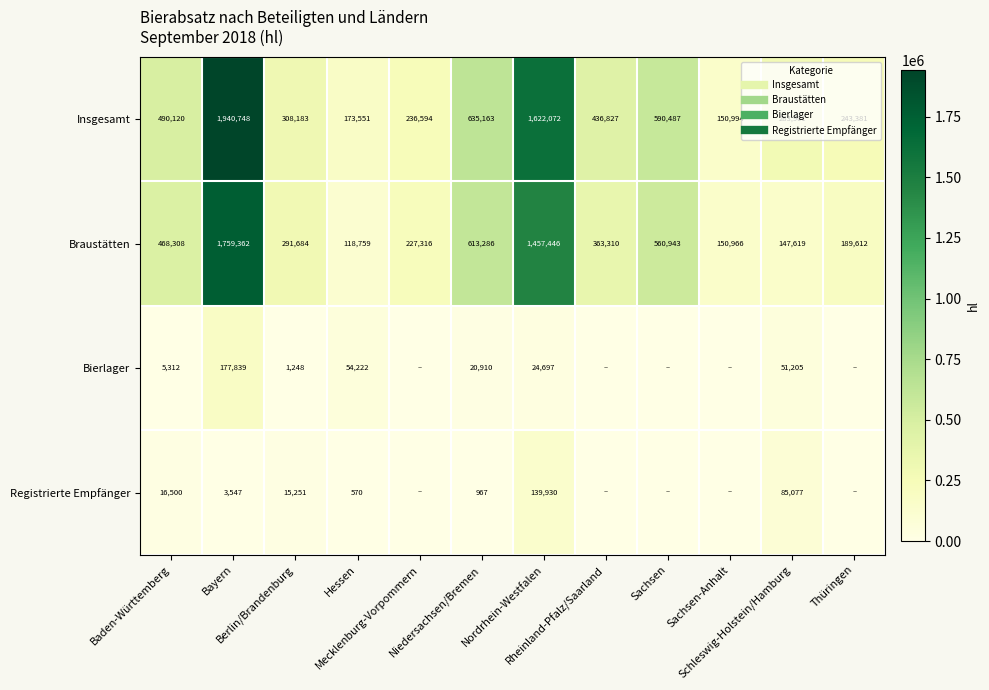

How many values in the Braustätten series exceed 363310?

6